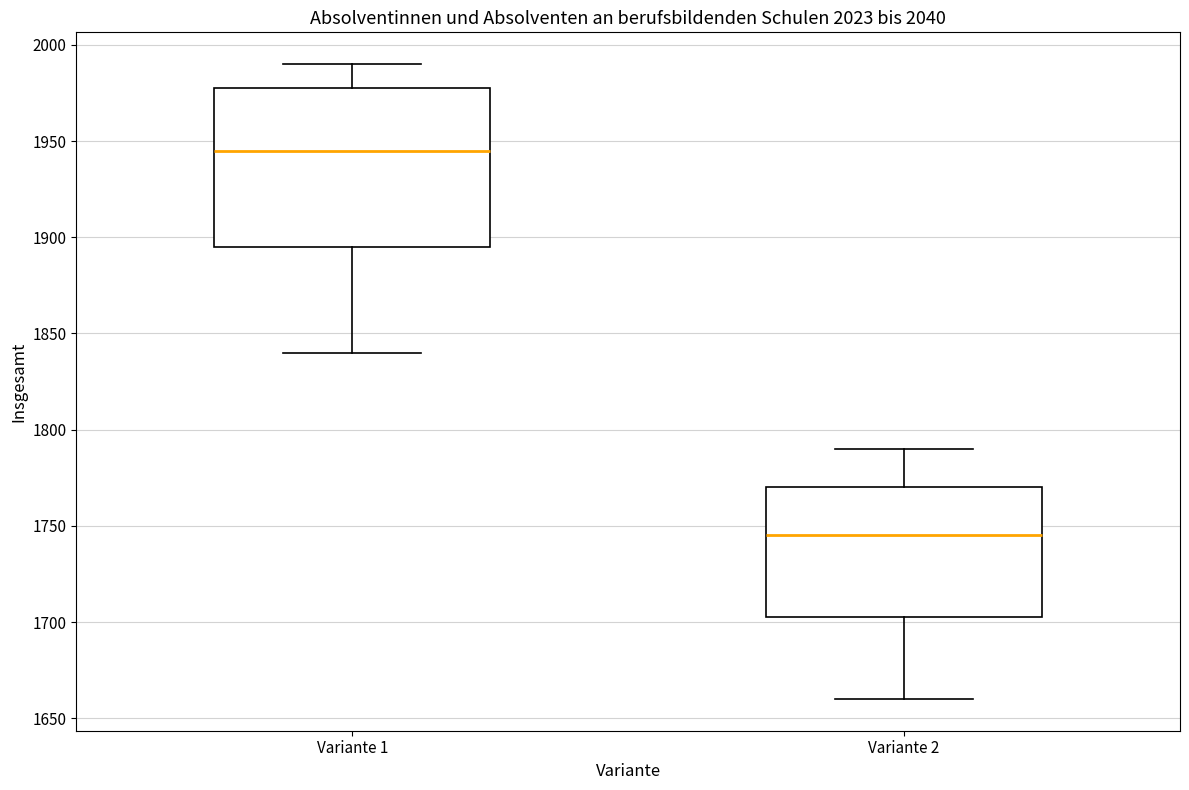

Which box is the tallest, from its lower edge to its upper edge?

Variante 1